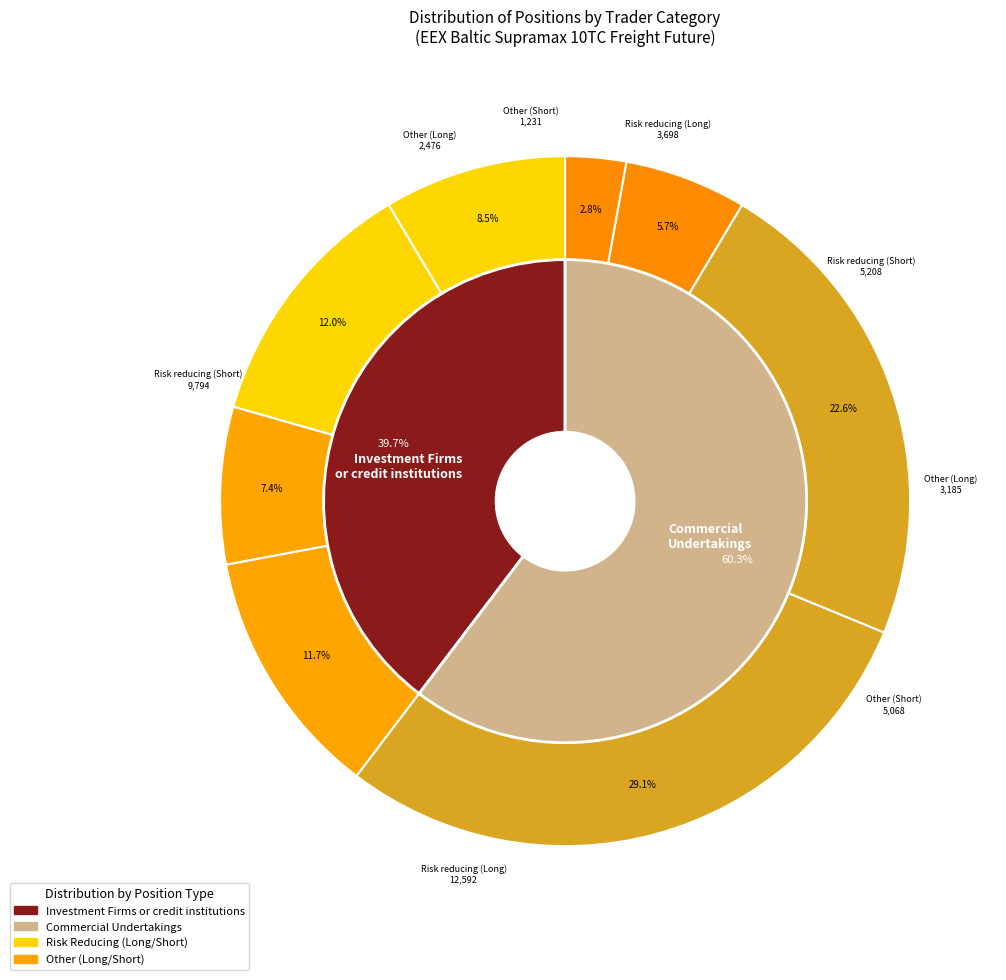

Which slice is the largest?

Risk reducing (Long)